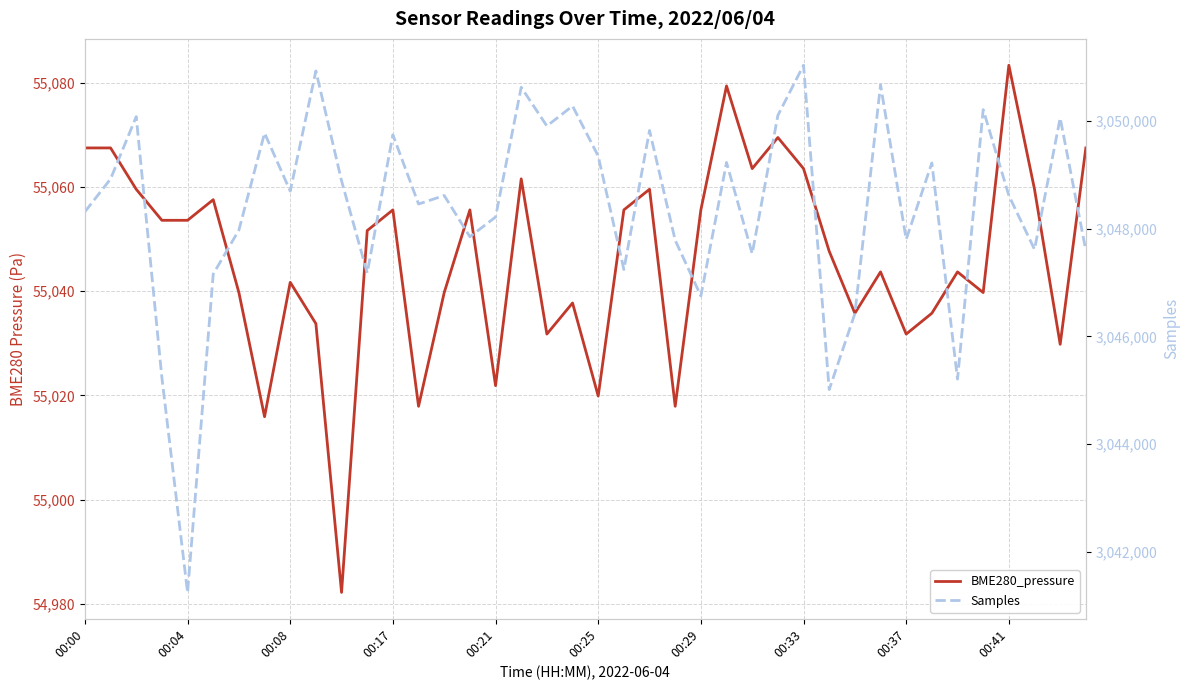

What are all the series names shown in the legend?

BME280_pressure, Samples